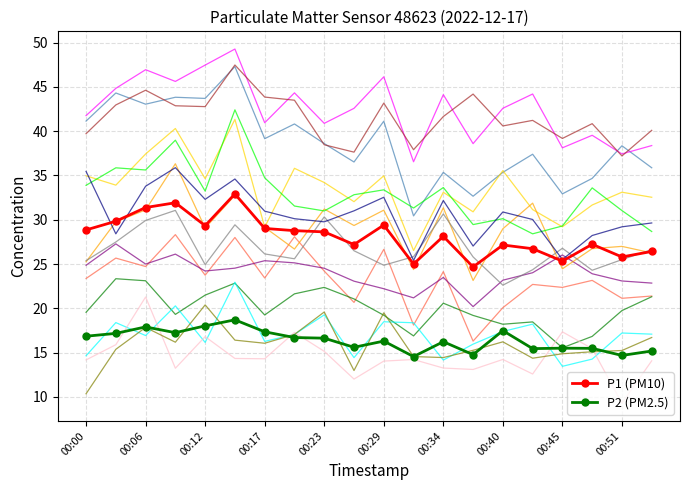

Rank the series by their average value, from lowest to highest.

P2 (PM2.5), P1 (PM10)